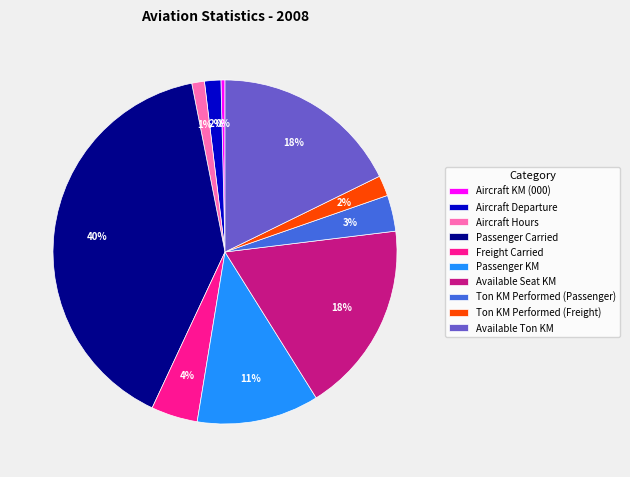

Which category has the biggest portion of the pie?

Passenger Carried